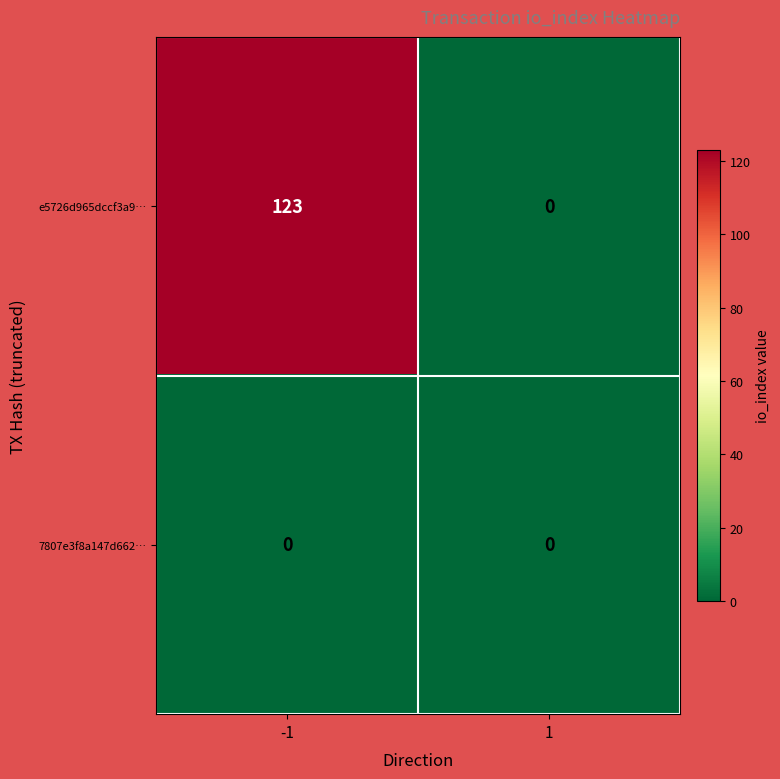

Reading right to left, list all the values displayed in this chart.

e5726d965dccf3a9…: 0	123
7807e3f8a147d662…: 0	0